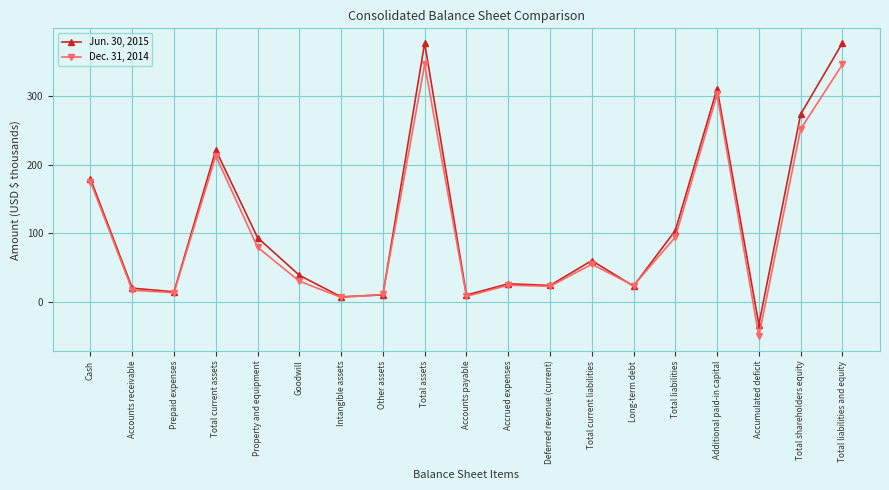

What is the value of the Jun. 30, 2015 point at the 8th from the left?

10.2